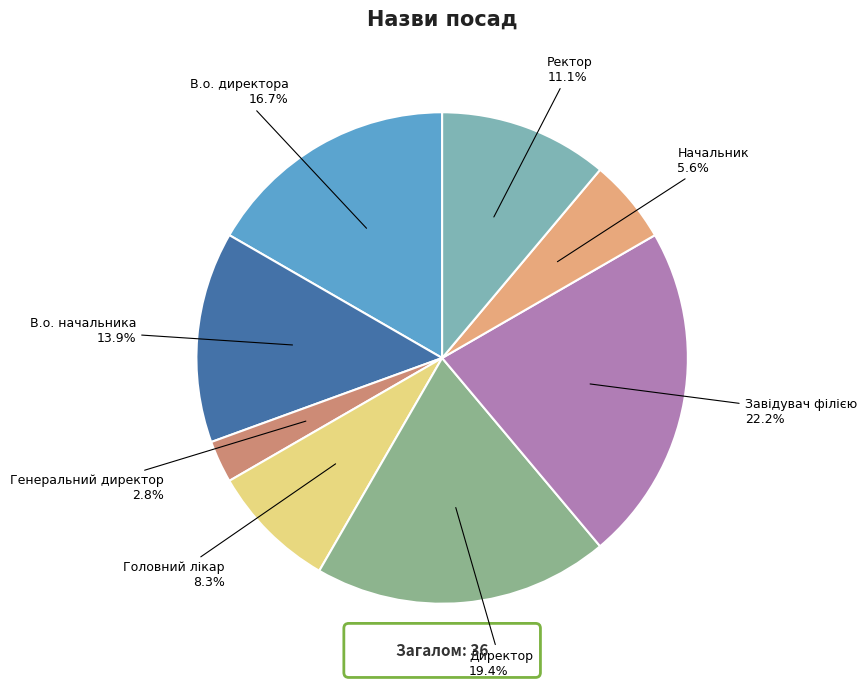

Which category has the biggest portion of the pie?

Завідувач філією